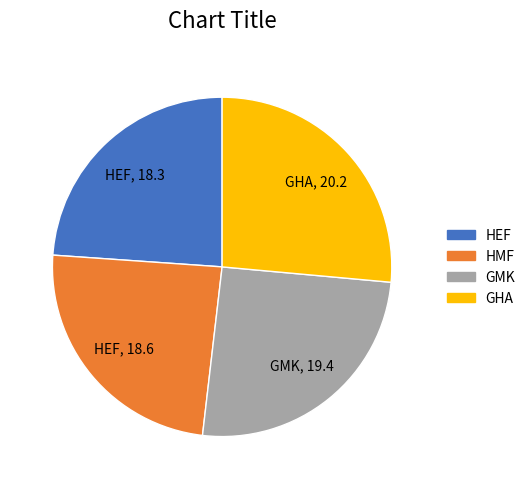

Combined, do HEF and HMF account for over 50%?

No